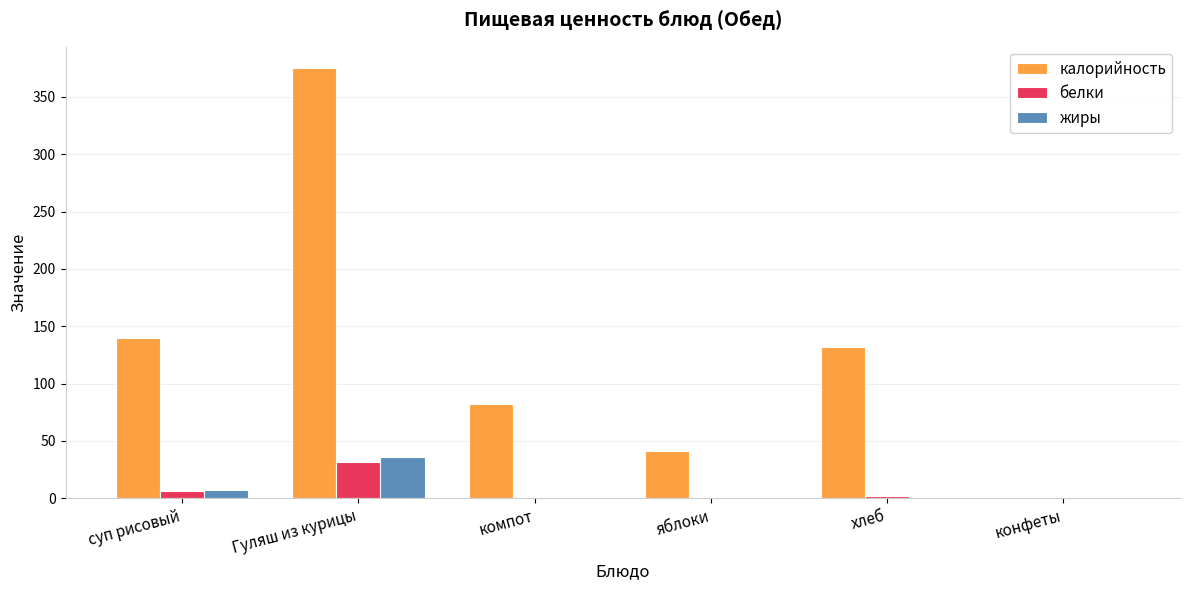

True or false: жиры has a value of 7.0 at суп рисовый.

True